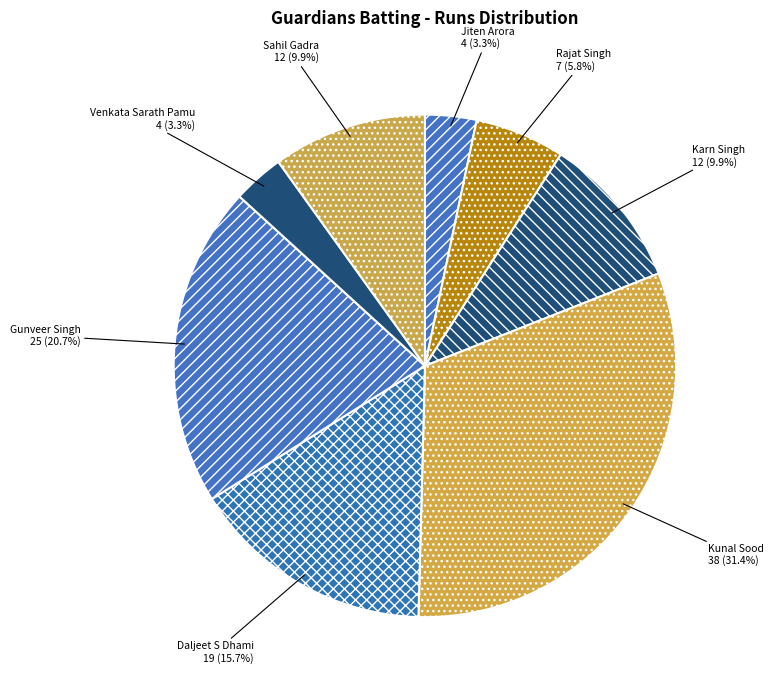

To the nearest percent, what percentage of the pie is Jiten Arora?

3%